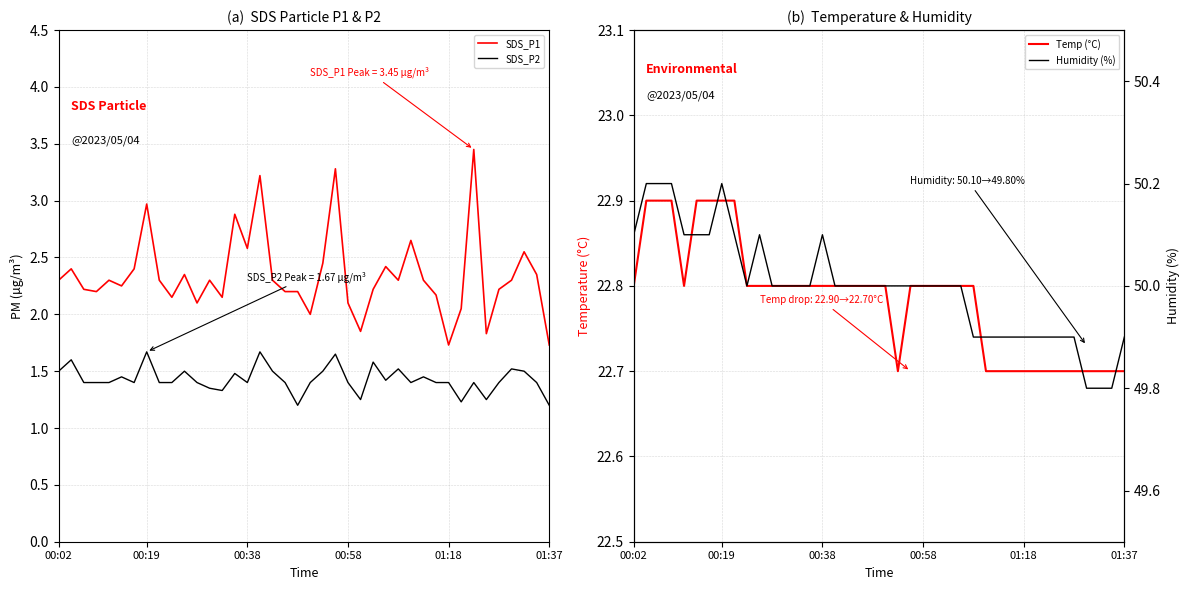

Which series has the largest total across all categories?

Humidity (%)